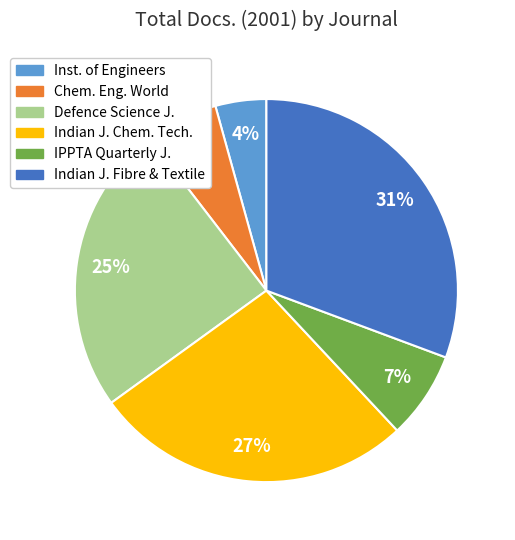

To the nearest percent, what is the average slice percentage?

17%